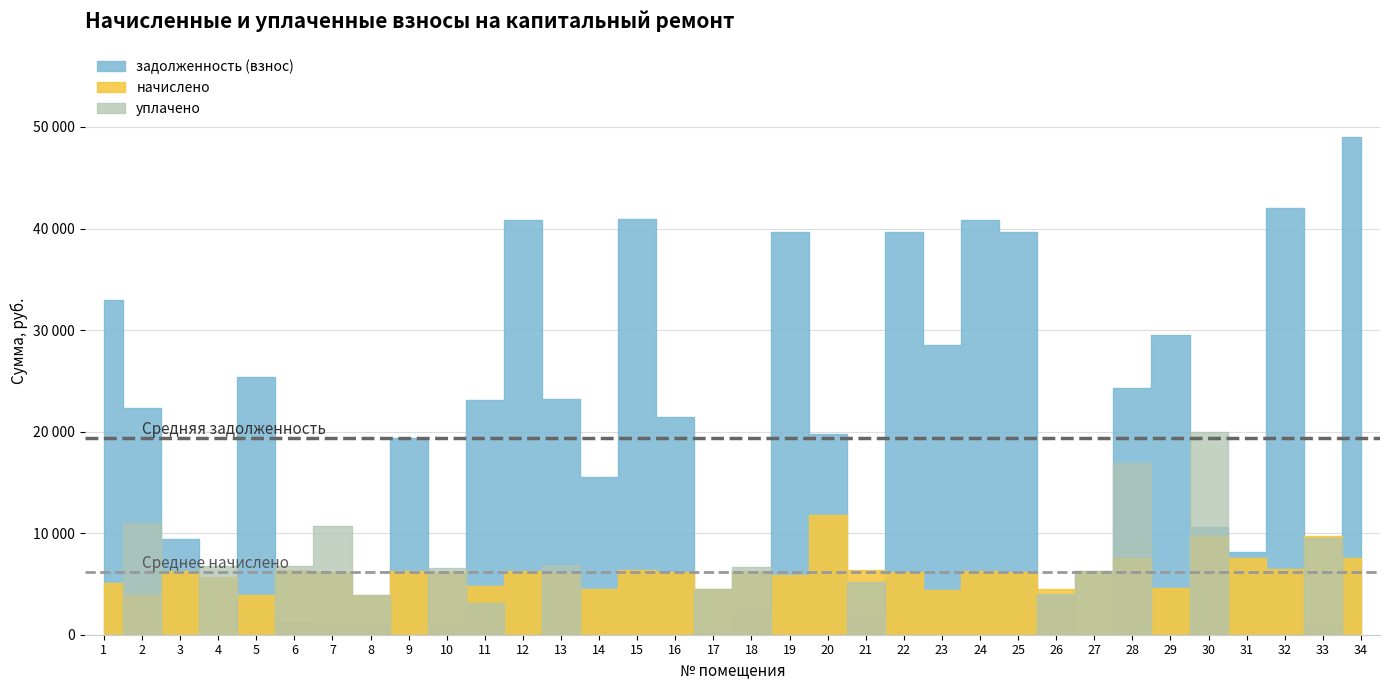

Reading left to right, extract all data points from this chart.

задолженность (взнос): 32968.8	22299.8	9451.8	0.0	25393.9	1383.9	1022.4	981.6	19344.7	1022.4	23120.7	40791.8	23175.8	15545.2	40978.1	21399.2	496.2	2402.0	39674.2	19762.6	2011.1	39674.2	28560.5	40791.8	39674.2	3713.1	0.0	24249.1	29553.8	10565.0	8126.5	41971.4	814.9	49049.5
начислено: 5097.6	3907.2	6307.2	5644.8	3926.4	6336.0	6134.4	3926.4	6307.2	6134.4	4752.0	6307.2	6134.4	4540.8	6336.0	6134.4	4540.8	6307.2	5859.8	11796.8	6336.0	6134.4	4416.0	6307.2	6134.4	4540.8	6307.2	7584.0	4569.6	9705.6	7584.0	6489.6	9705.6	7584.0
уплачено: 0.0	11002.4	0.0	6792.5	0.0	6792.0	10699.7	3909.8	0.0	6553.5	3107.9	0.0	6844.3	0.0	0.0	0.0	4540.0	6634.7	0.0	0.0	5181.0	0.0	0.0	0.0	0.0	4057.8	6231.1	16923.4	0.0	19963.3	0.0	0.0	9553.4	0.0